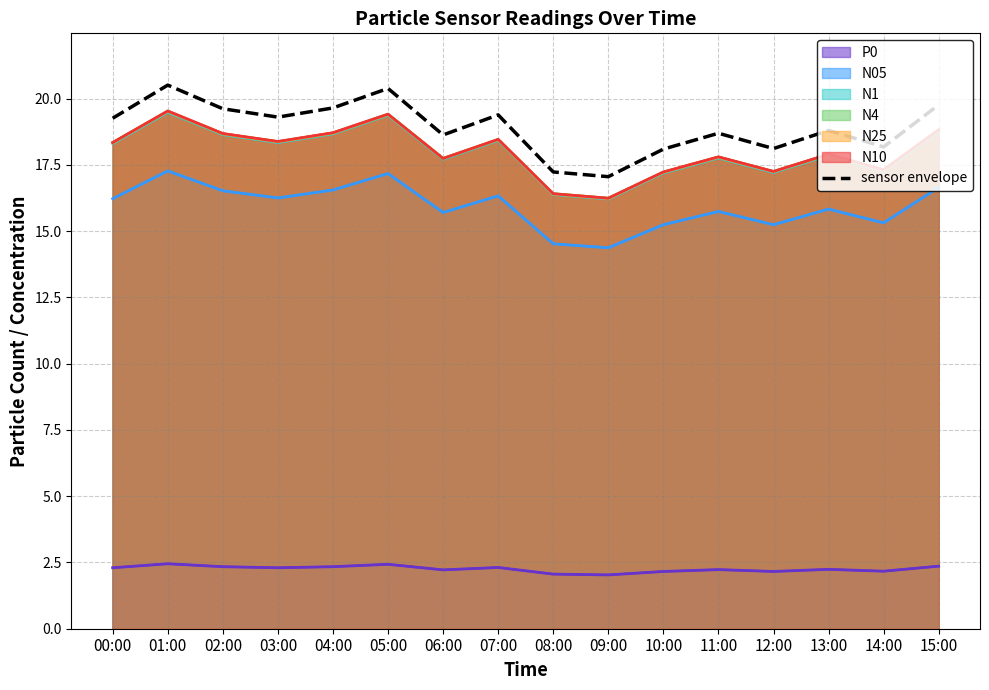

Rank the series by their maximum value, from lowest to highest.

P0, N05, N1, N4, N25, N10